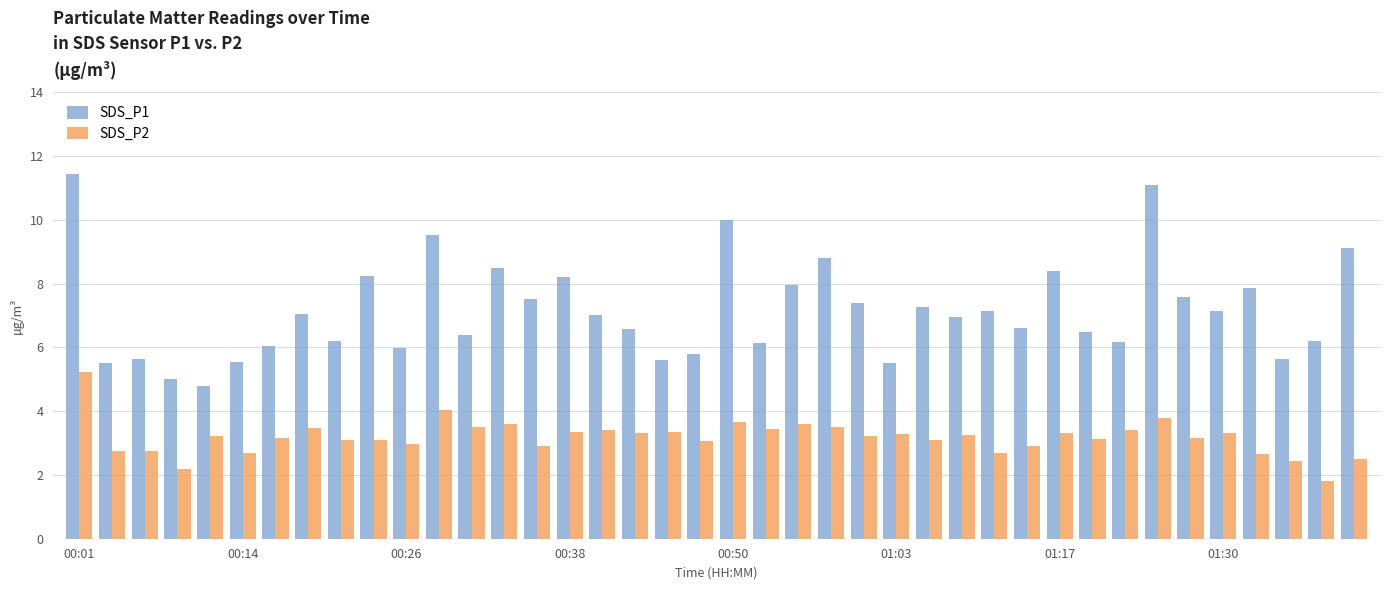

List the series in order of their peak value, lowest first.

SDS_P2, SDS_P1